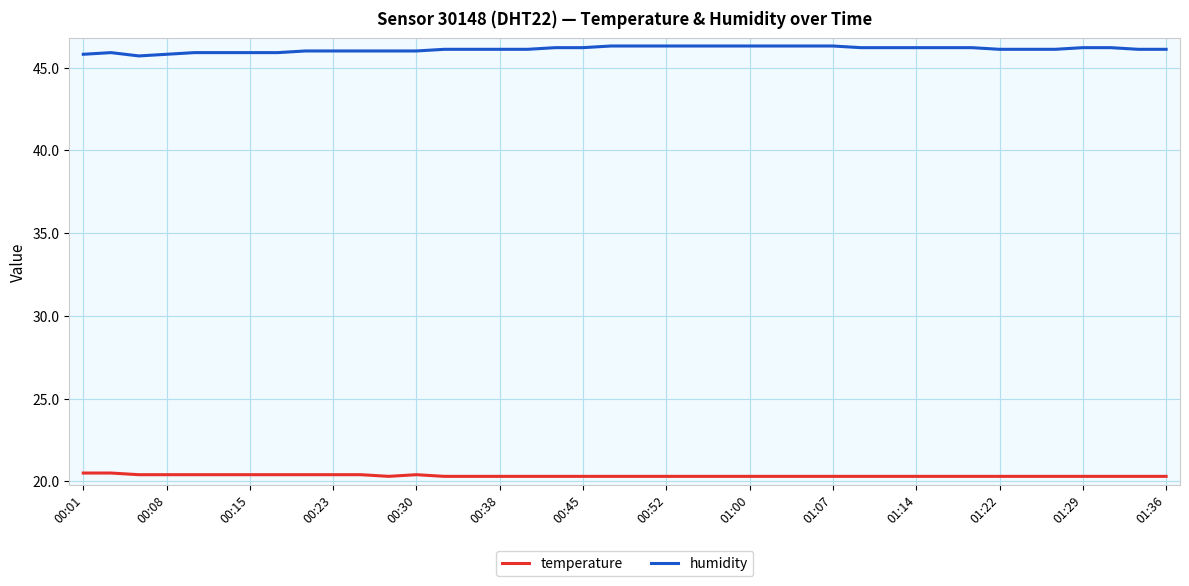

What is the highest value of the humidity series?

46.3